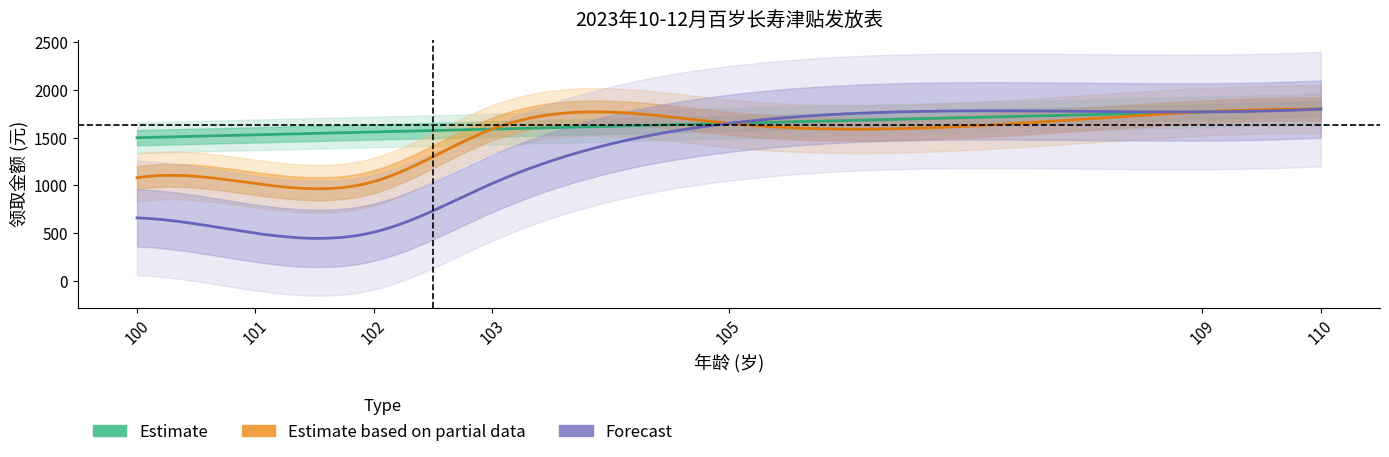

Count the number of data series in this chart.

3